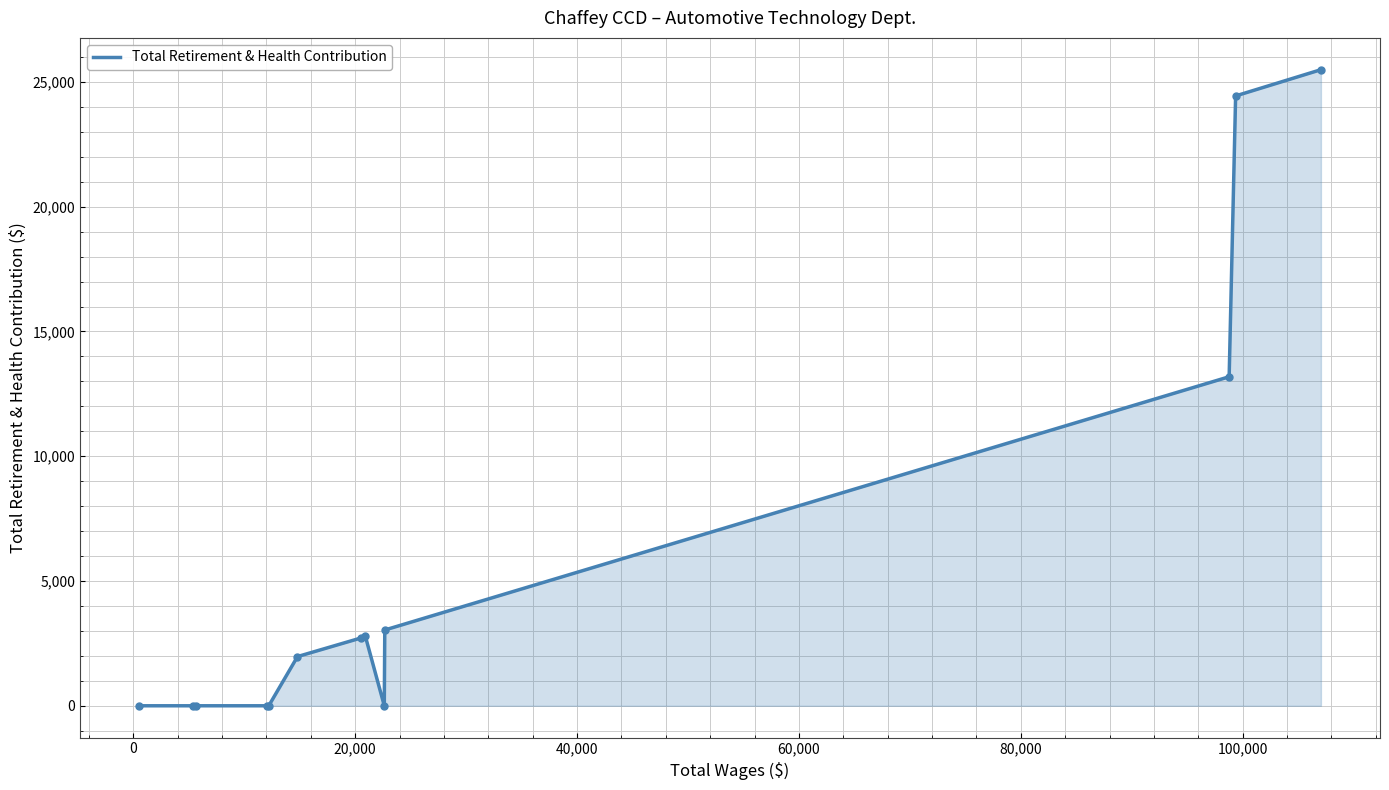

What is the maximum value shown in the chart?

25492